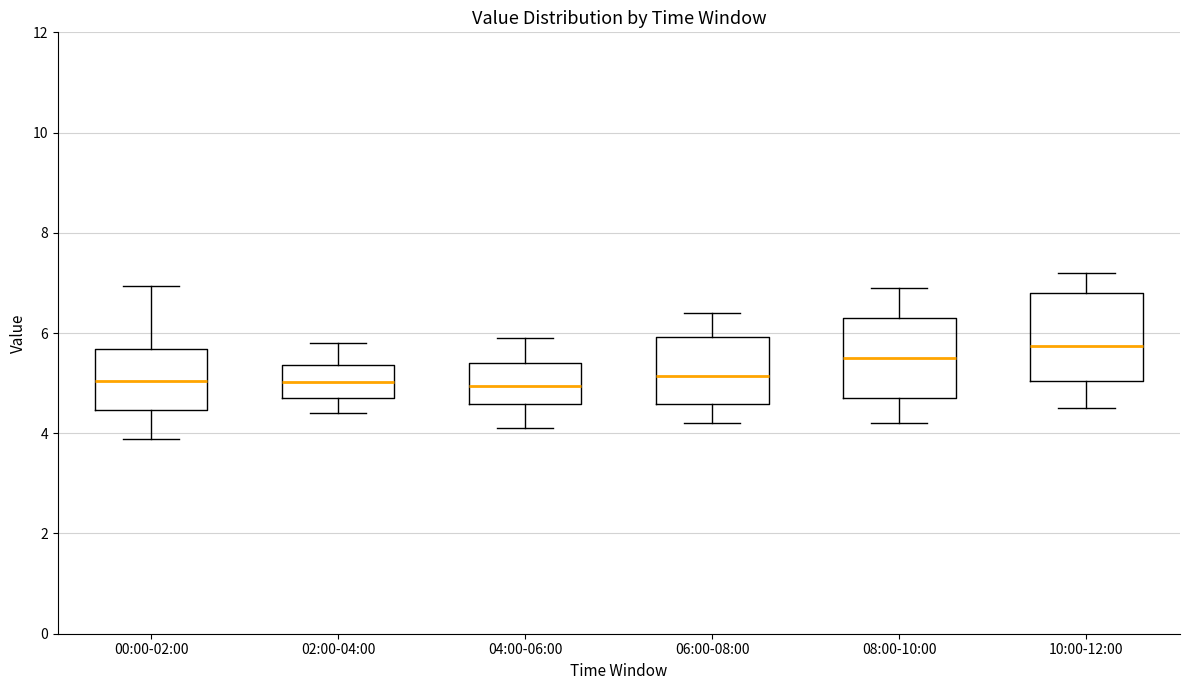

Reading left to right, transcribe this box plot: for each box, give where its median line is, the range the box spans, and where its two whiskers end, as read against the y-axis. The values are not printed on the chart, so give them approximately, as read against the axis.

00:00-02:00: median 5.0, box 4.4 to 5.6, whiskers 3.8 to 7.0
02:00-04:00: median 5.0, box 4.8 to 5.4, whiskers 4.4 to 5.8
04:00-06:00: median 5.0, box 4.6 to 5.4, whiskers 4.2 to 6.0
06:00-08:00: median 5.2, box 4.6 to 6.0, whiskers 4.2 to 6.4
08:00-10:00: median 5.6, box 4.8 to 6.4, whiskers 4.2 to 7.0
10:00-12:00: median 5.8, box 5.0 to 6.8, whiskers 4.6 to 7.2